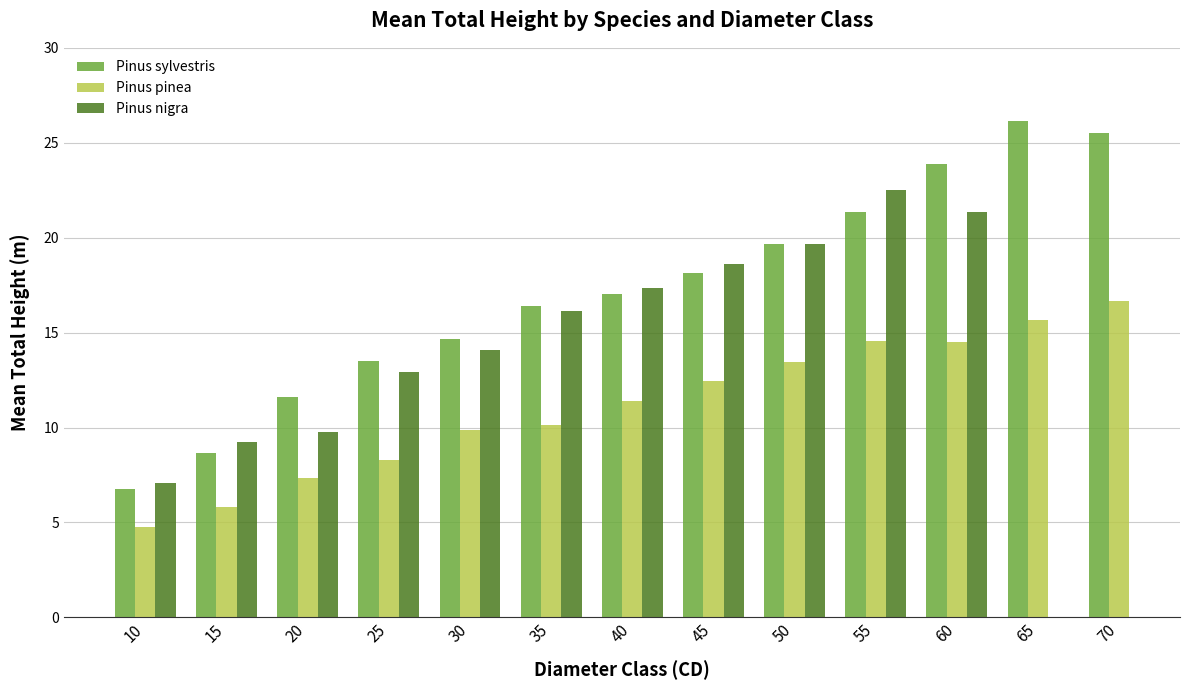

What are all the series names shown in the legend?

Pinus sylvestris, Pinus pinea, Pinus nigra